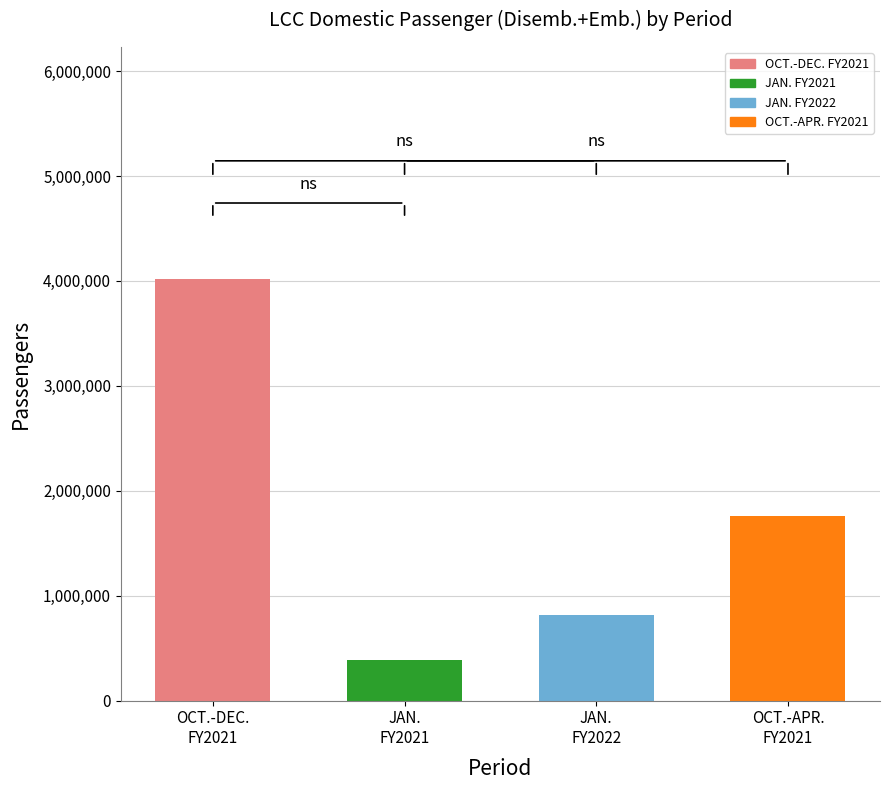

How many values are below 1763713?

2